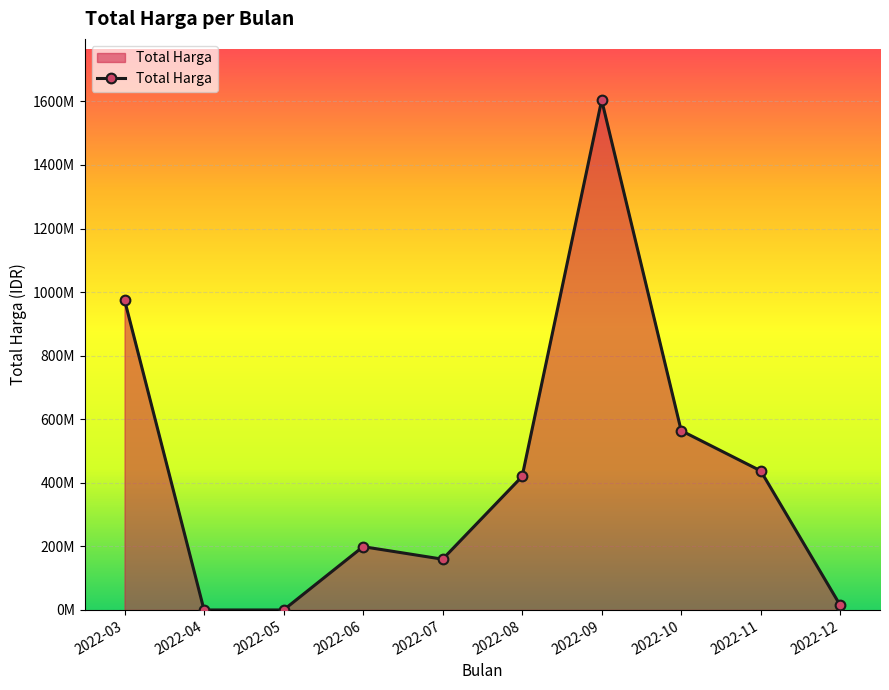

Does the chart have visible grid lines?

Yes